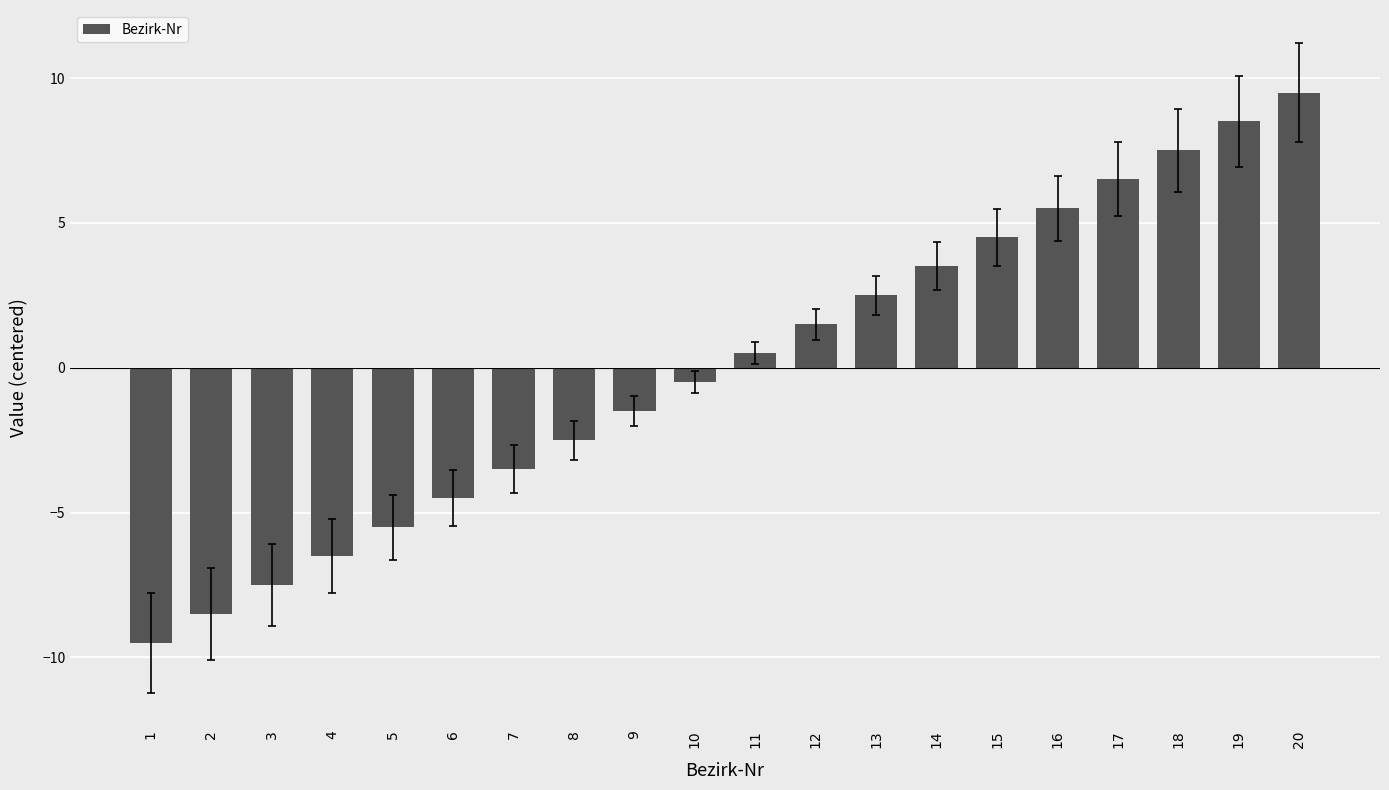

How many positive values are there?

10